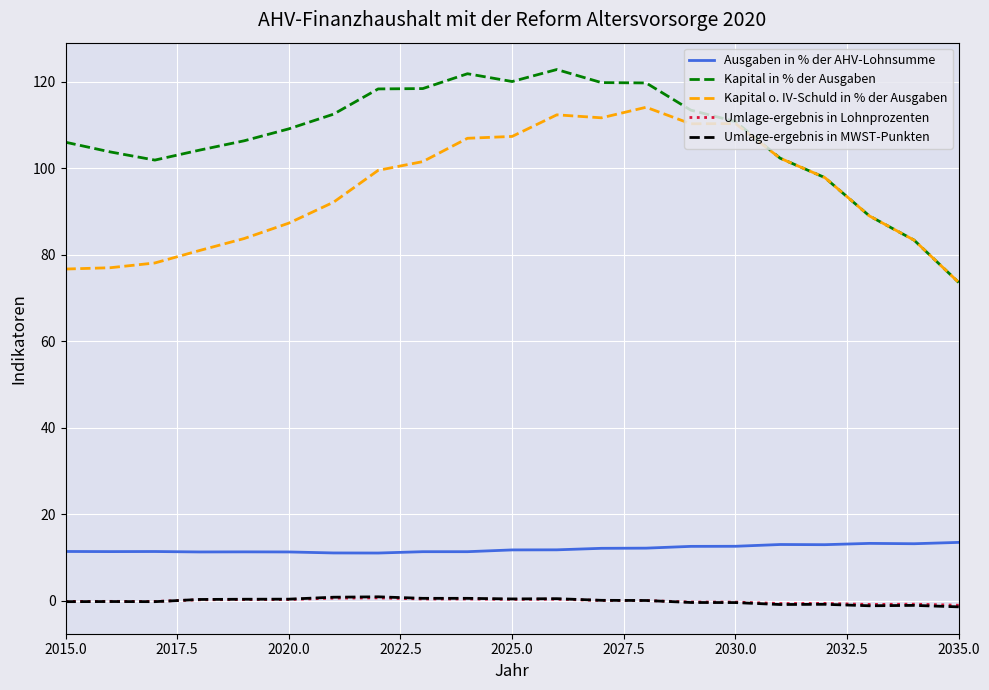

True or false: Ausgaben in % der AHV-Lohnsumme and Umlage-ergebnis in MWST-Punkten cross at least once.

False